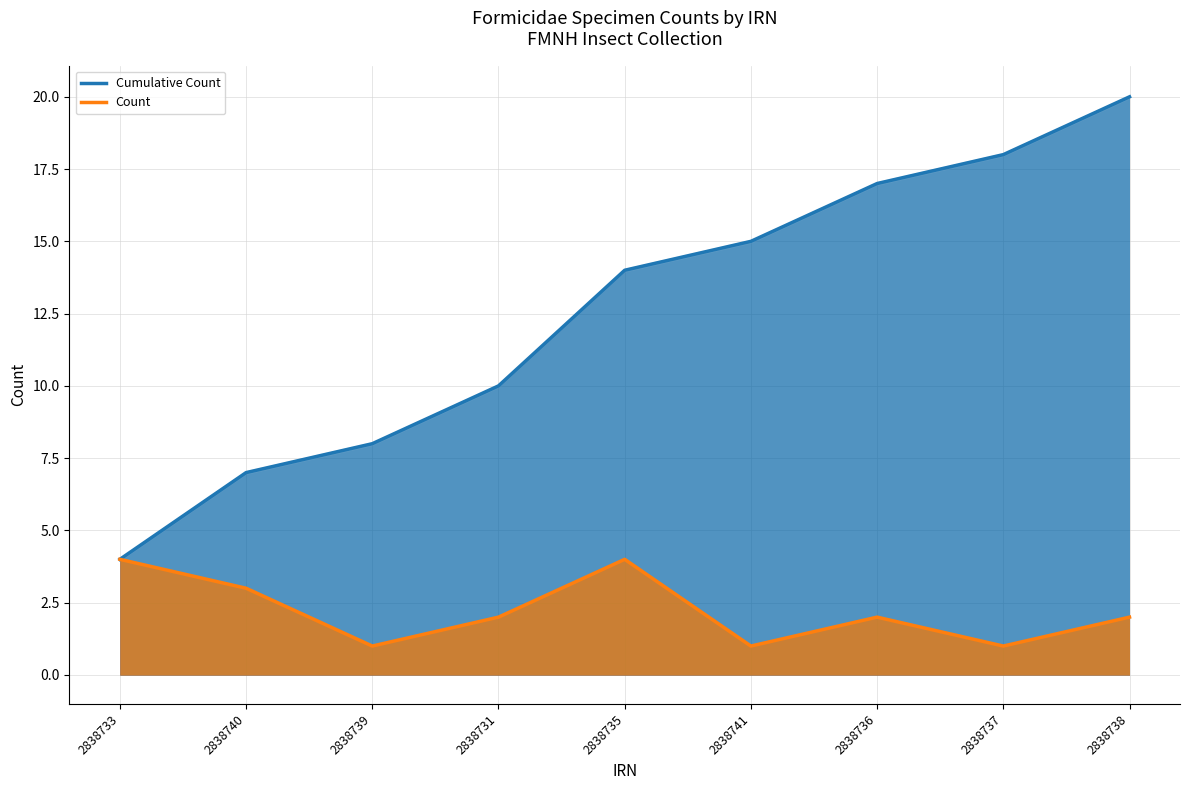

What is the sum of the Count values at 2838735 and 2838736?

6